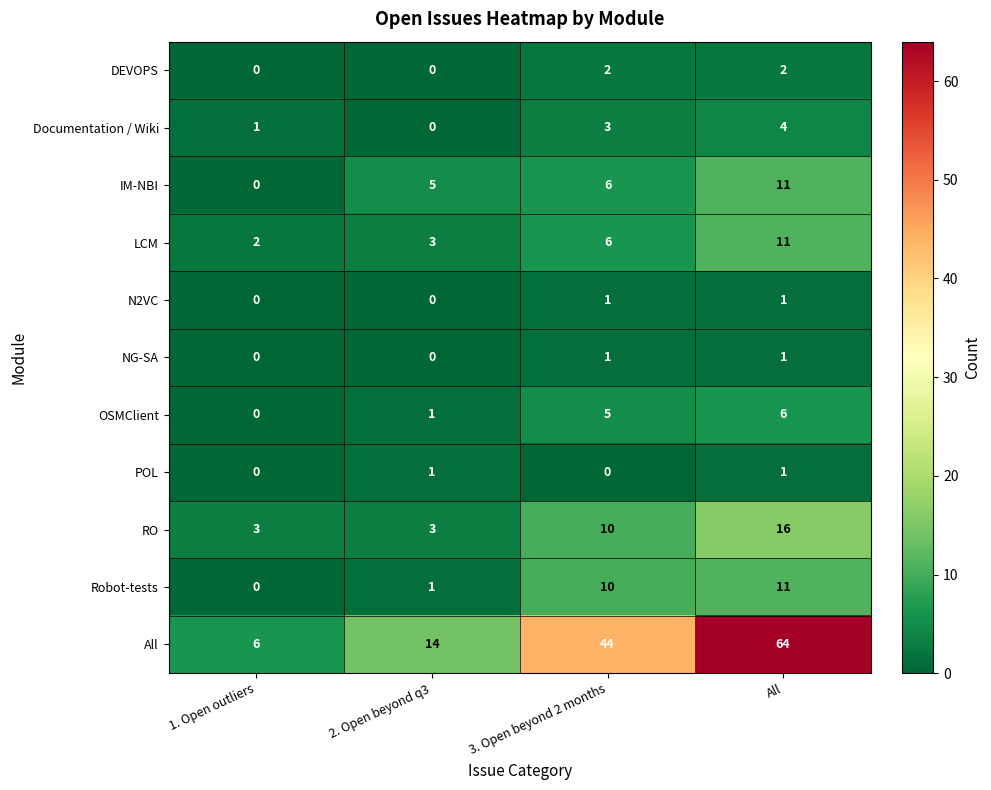

What is the difference between the second highest and minimum values in the Robot-tests series?

10